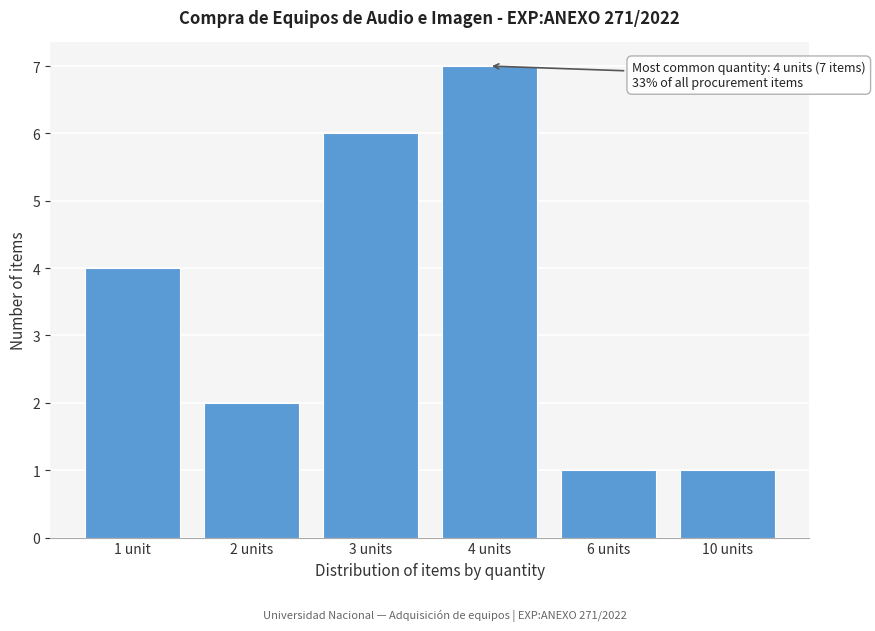

Reading right to left, list all the values displayed in this chart.

10 units=1	6 units=1	4 units=7	3 units=6	2 units=2	1 unit=4